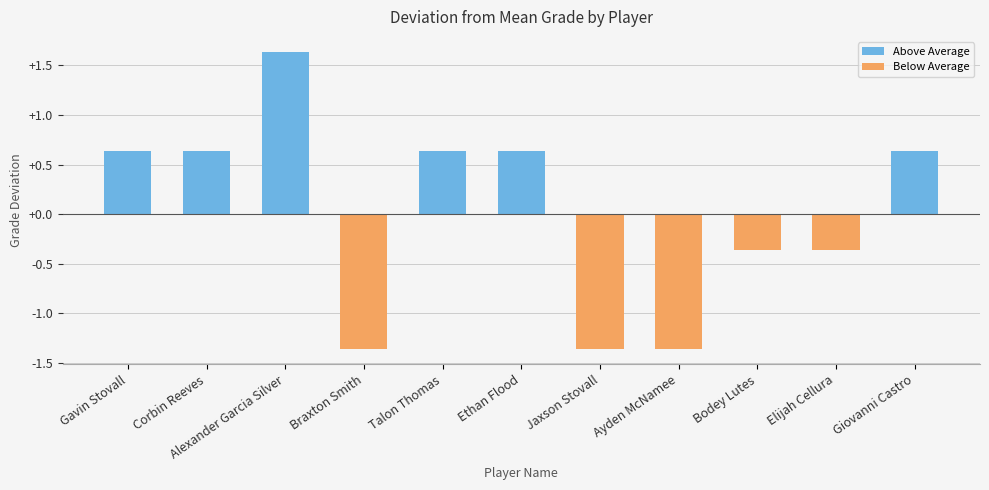

Which has a higher value, Ayden McNamee or Alexander Garcia Silver?

Alexander Garcia Silver